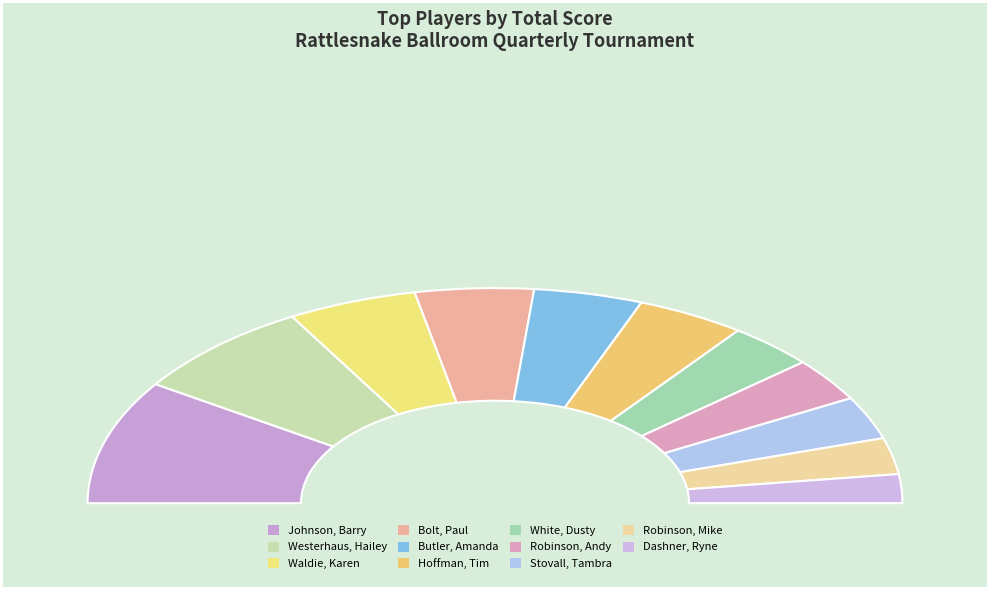

Combined, what portion of the pie is Butler, Amanda and Hoffman, Tim?

17.3%